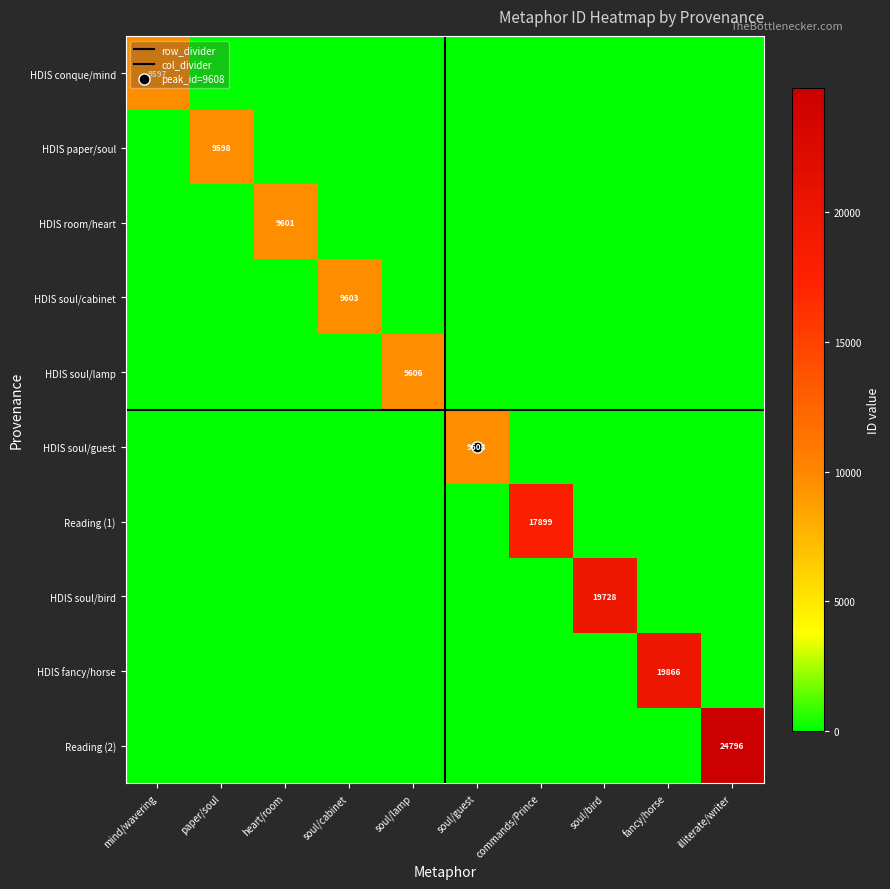

What is the greatest value displayed?

24796